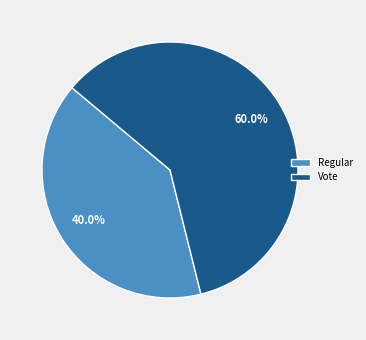

What is the ratio of the value at Regular to the value at Vote?

0.7